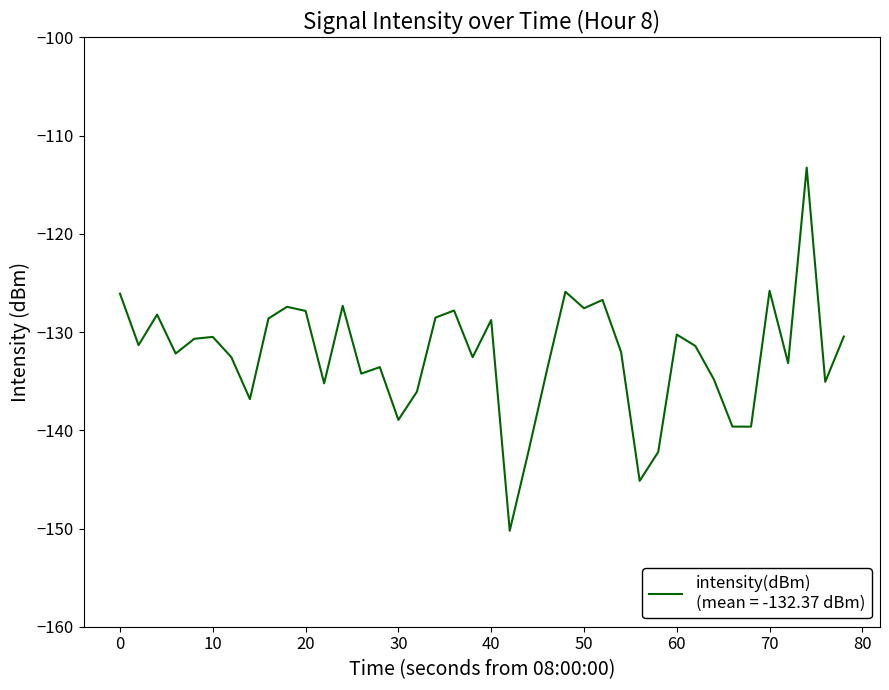

What is the sum of all values?

-5294.7